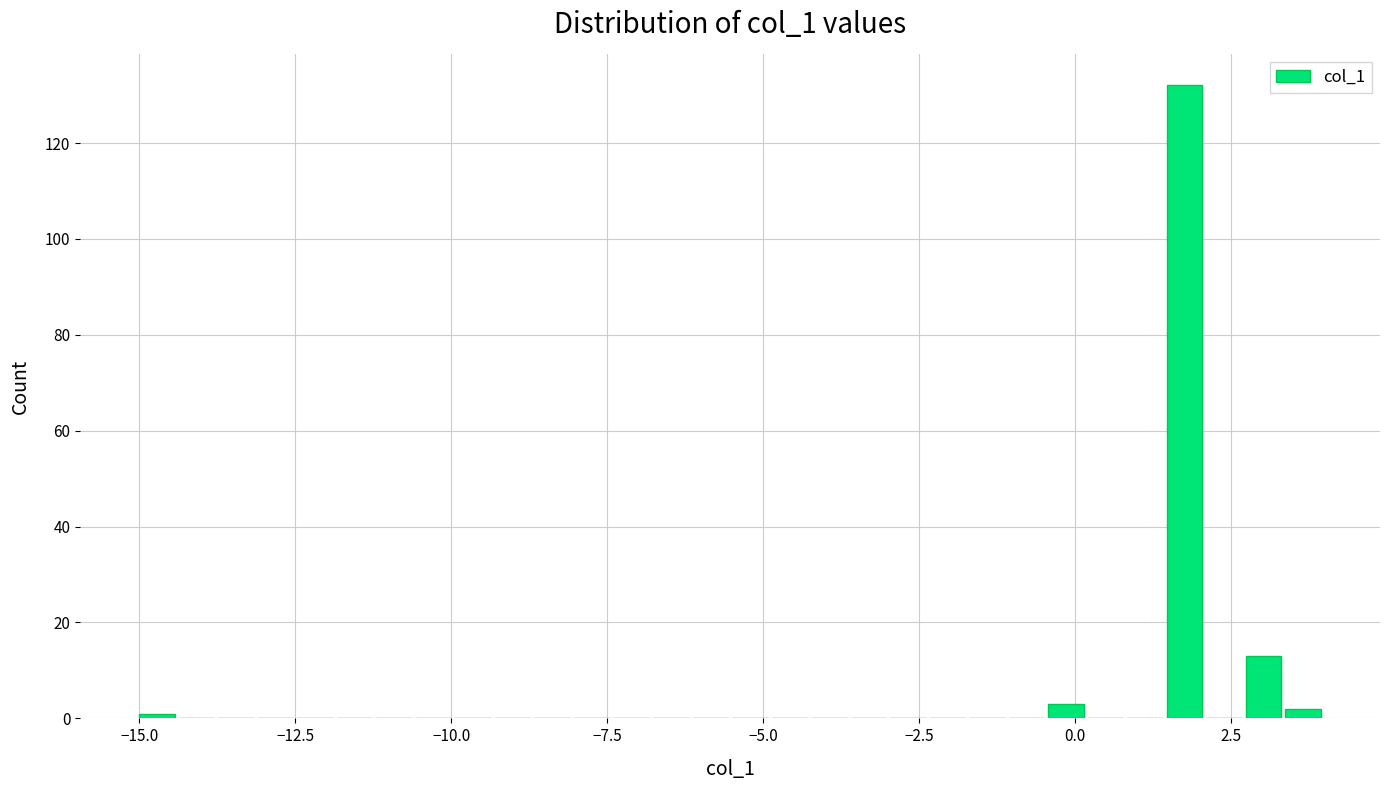

Read against the x-axis, roughly where is the centre of the tallest bar?

2.0